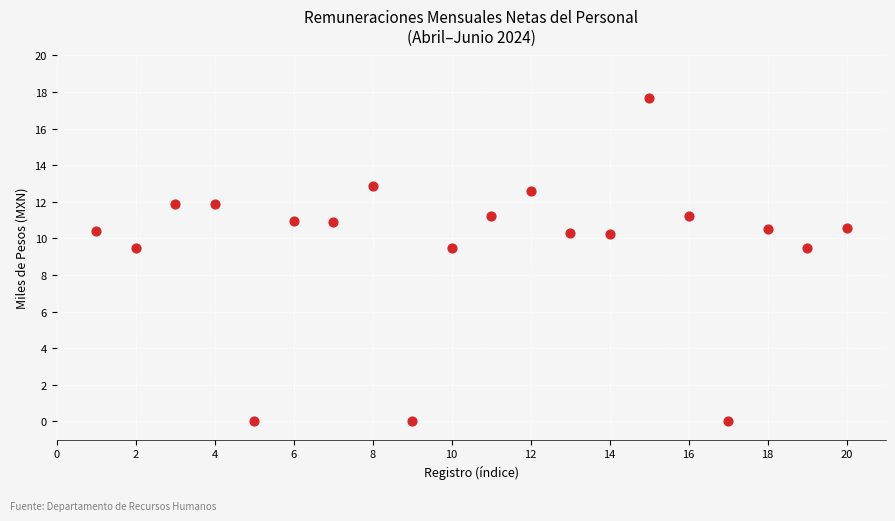

What is the range of Y values (max minus min)?

17.7